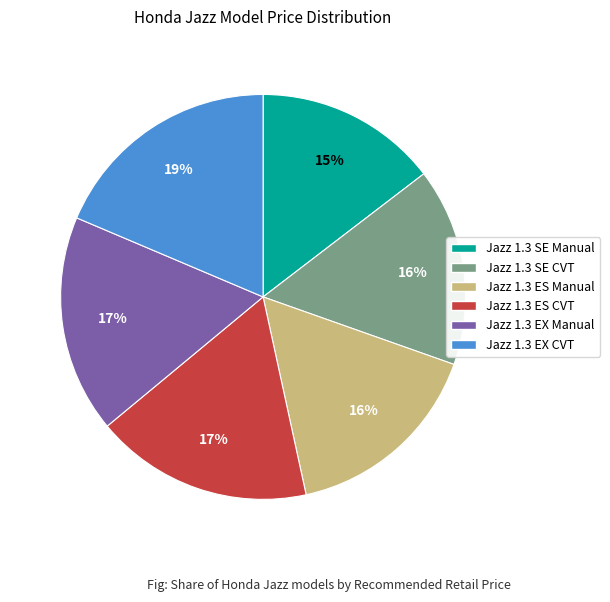

To the nearest percent, what is the combined percentage of Jazz 1.3 EX CVT and Jazz 1.3 EX Manual?

36%